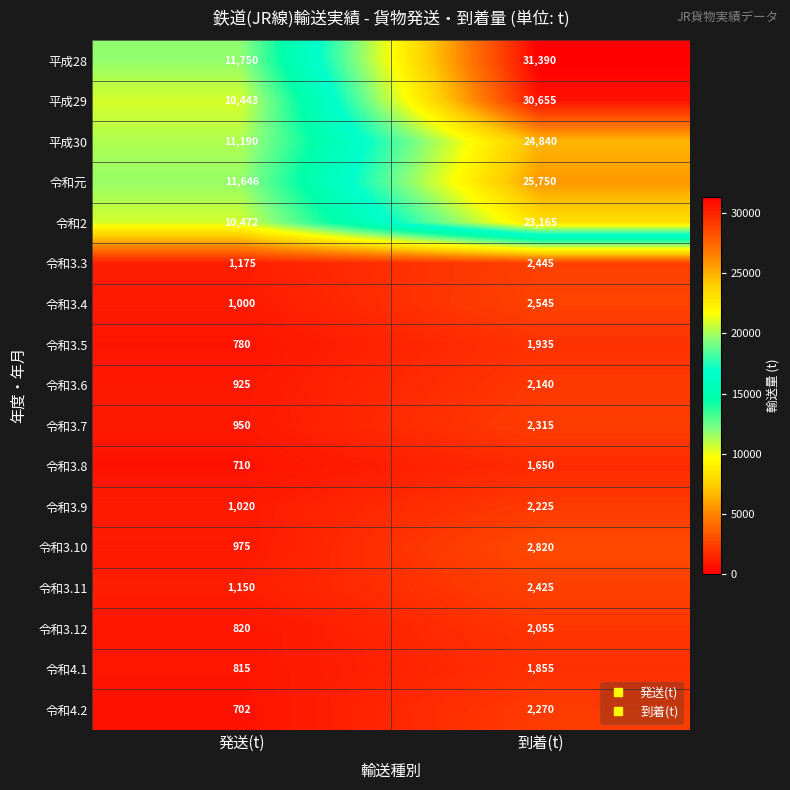

What is the sum of all 令和3.12 values?

2875